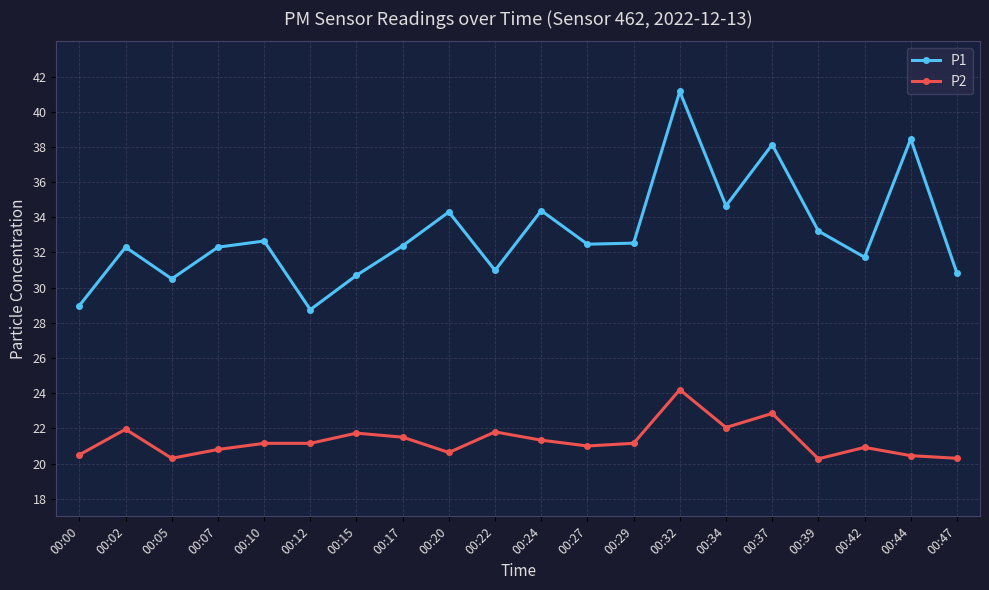

Which label corresponds to the largest value in the chart?

00:32